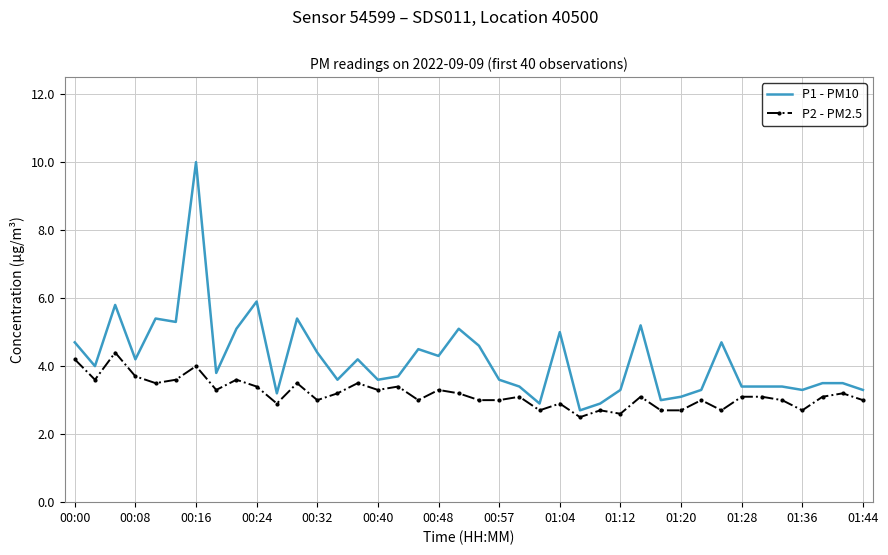

What is the difference between the maximum and minimum values in the P2 - PM2.5 series?

1.9